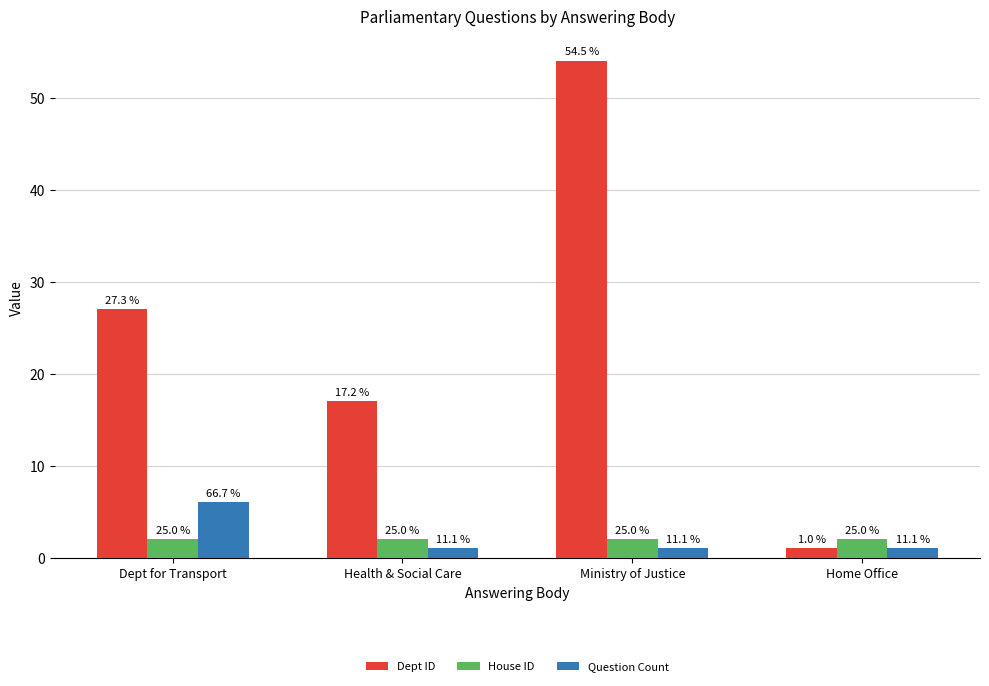

What are all the series names shown in the legend?

Dept ID, House ID, Question Count